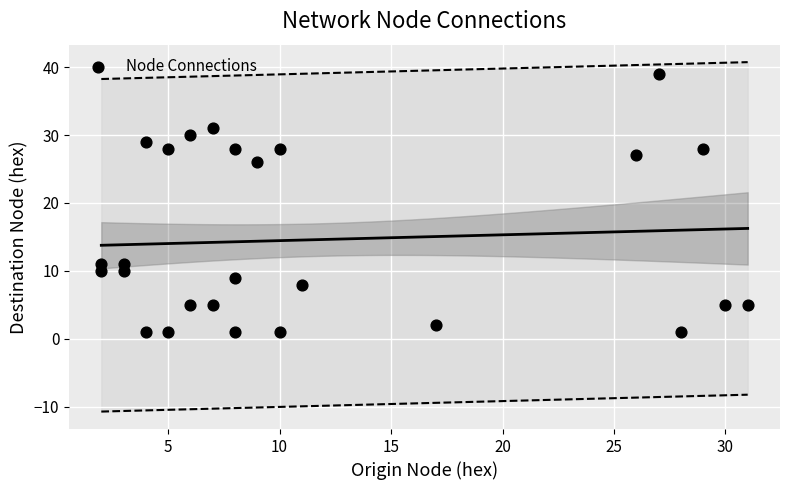

What Y value in the scatter plot is closest to 20?

26